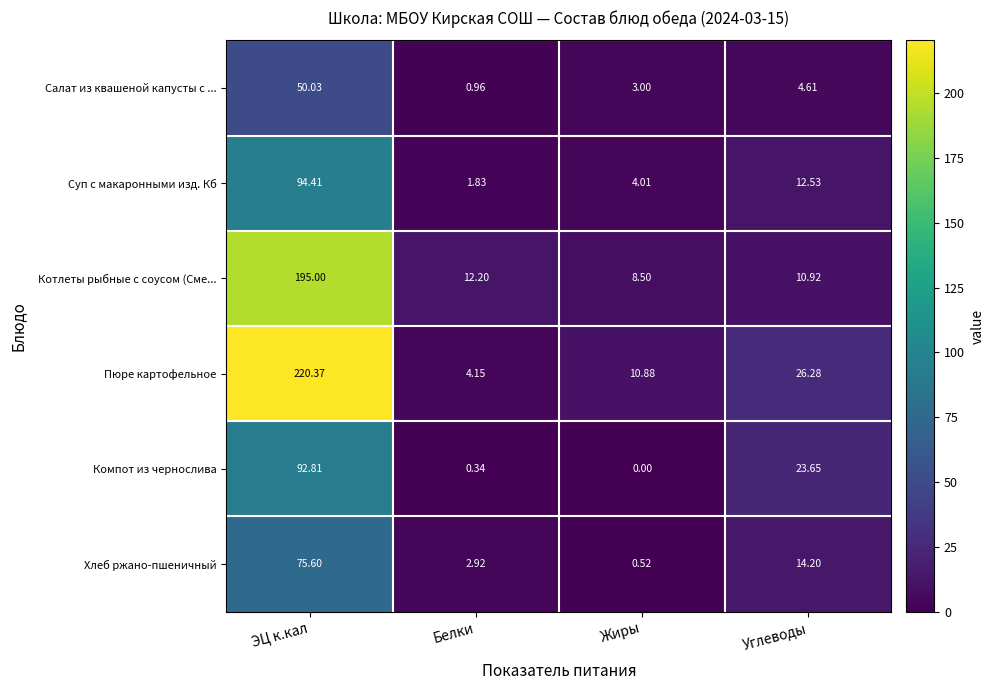

How many values in the Пюре картофельное series exceed 26?

2